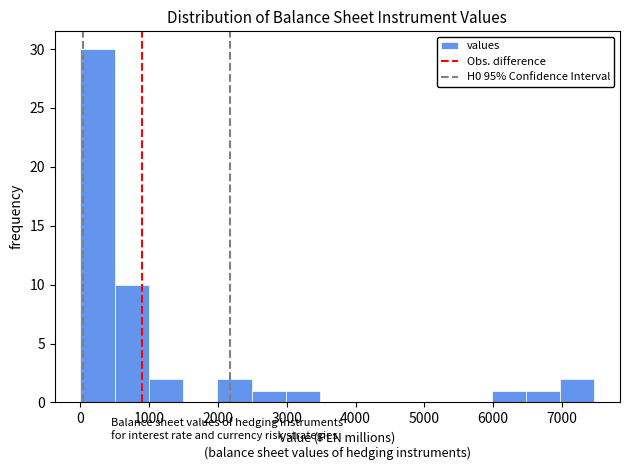

Over which range of the x-axis is the bar tallest?

0 to 500